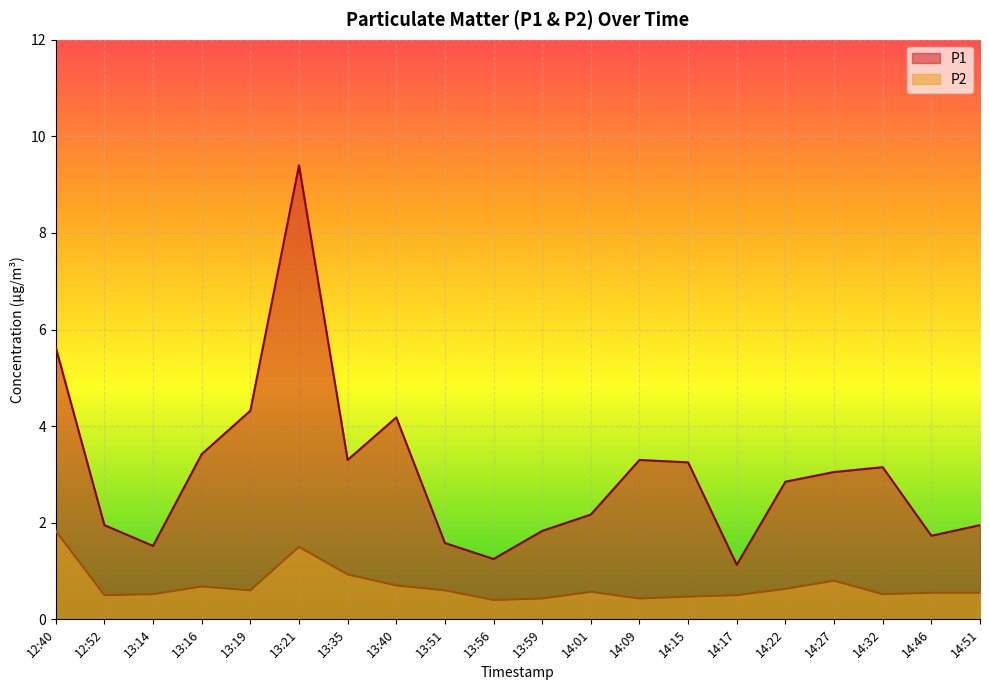

True or false: P2 has a value of 3.2 at 12:40.

False